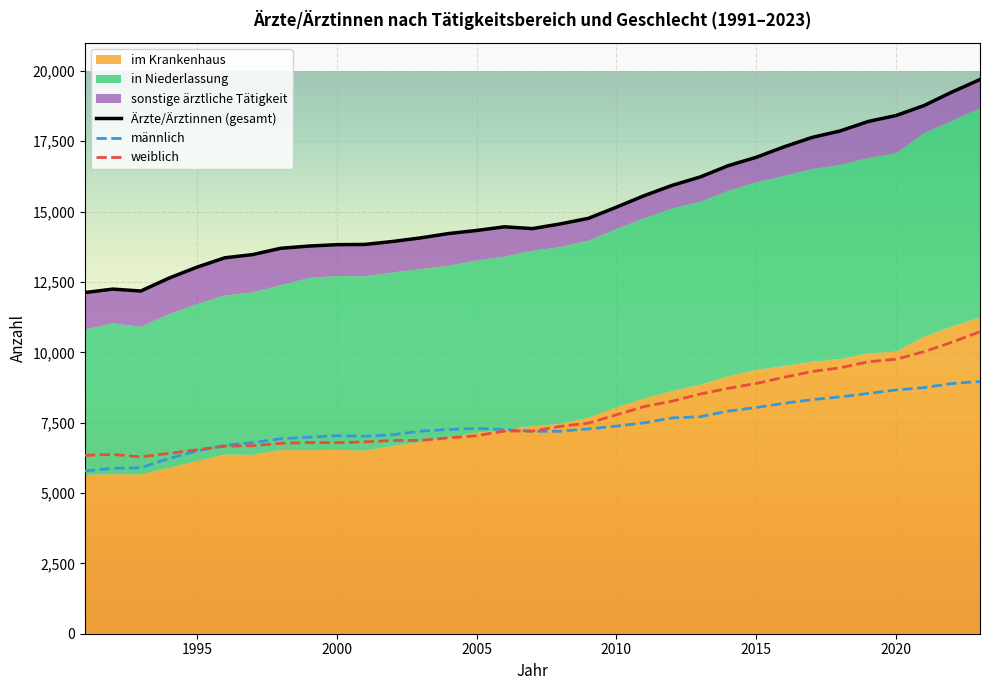

What is the maximum value shown in the chart?

19693